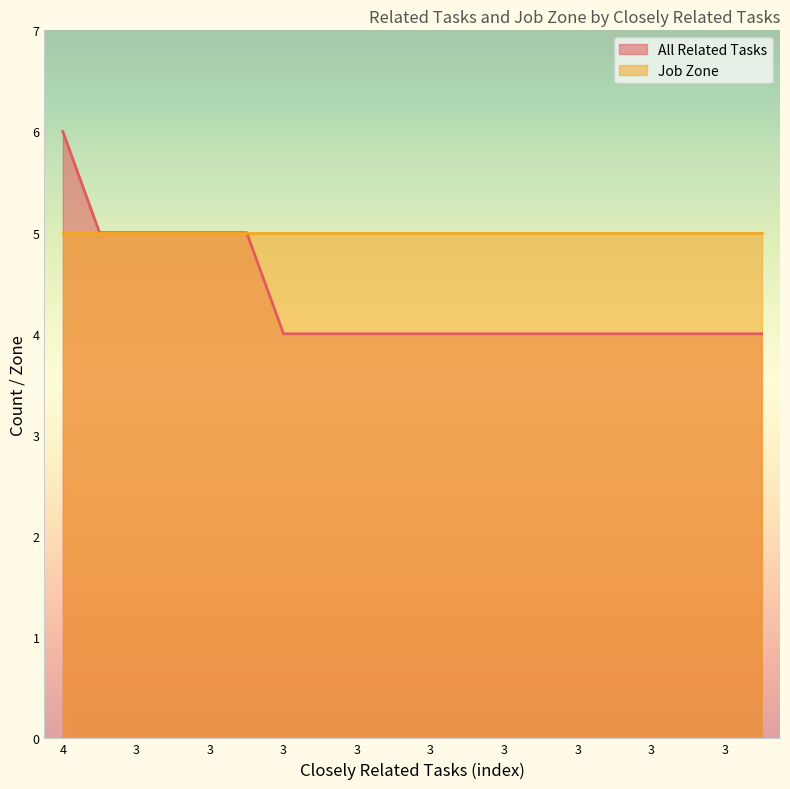

What is the difference between the values at 3 and 3?

1